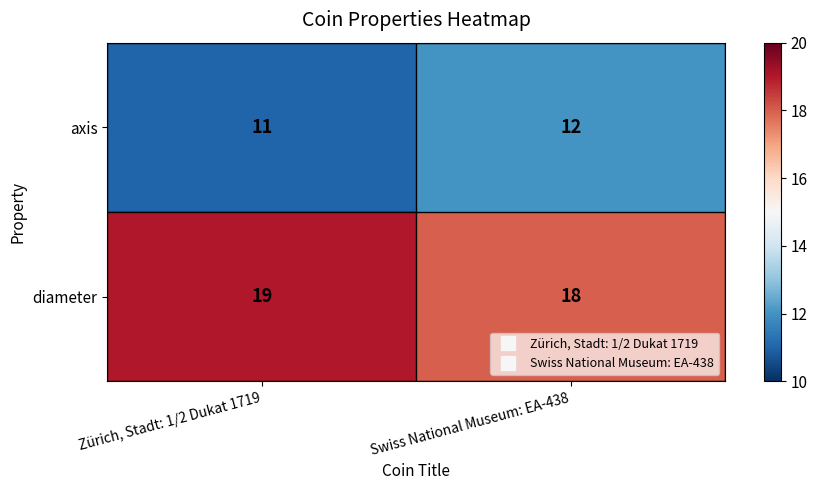

What is the difference between the highest and lowest values at Zürich, Stadt: 1/2 Dukat 1719?

8